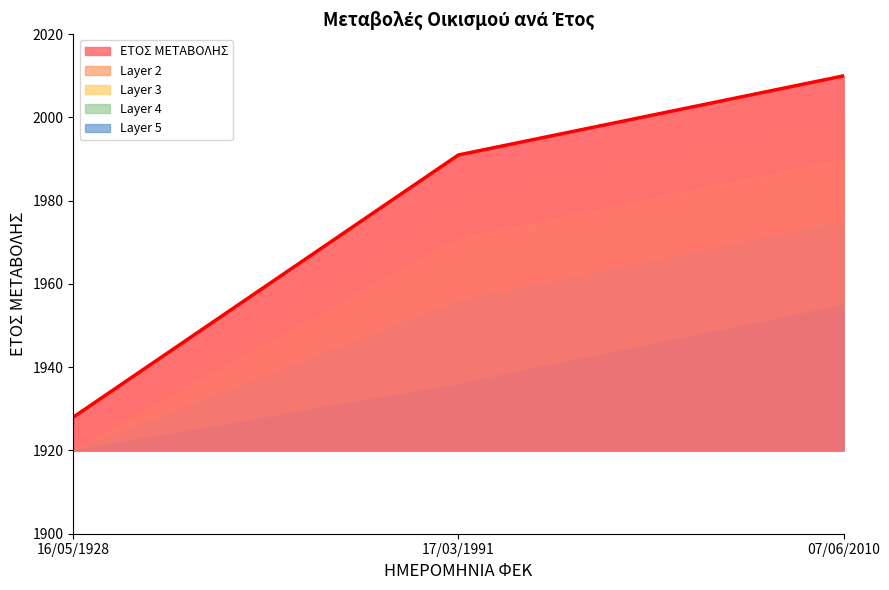

Reading right to left, extract all data points from this chart.

07/06/2010=2010	17/03/1991=1991	16/05/1928=1928